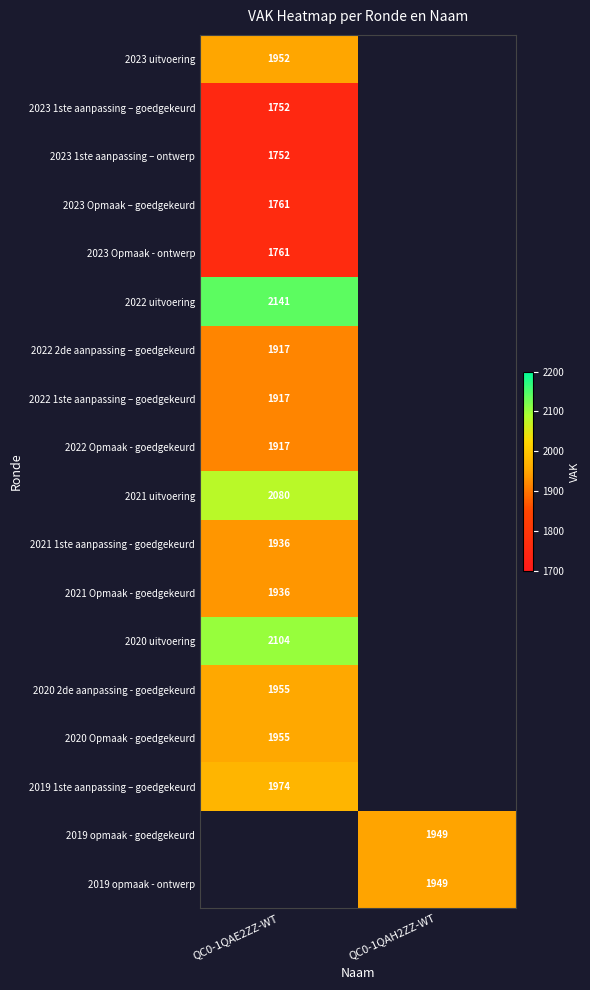

The 2023 Opmaak - ontwerp series shows 600 at QC0-1QAE2ZZ-WT. True or false?

False